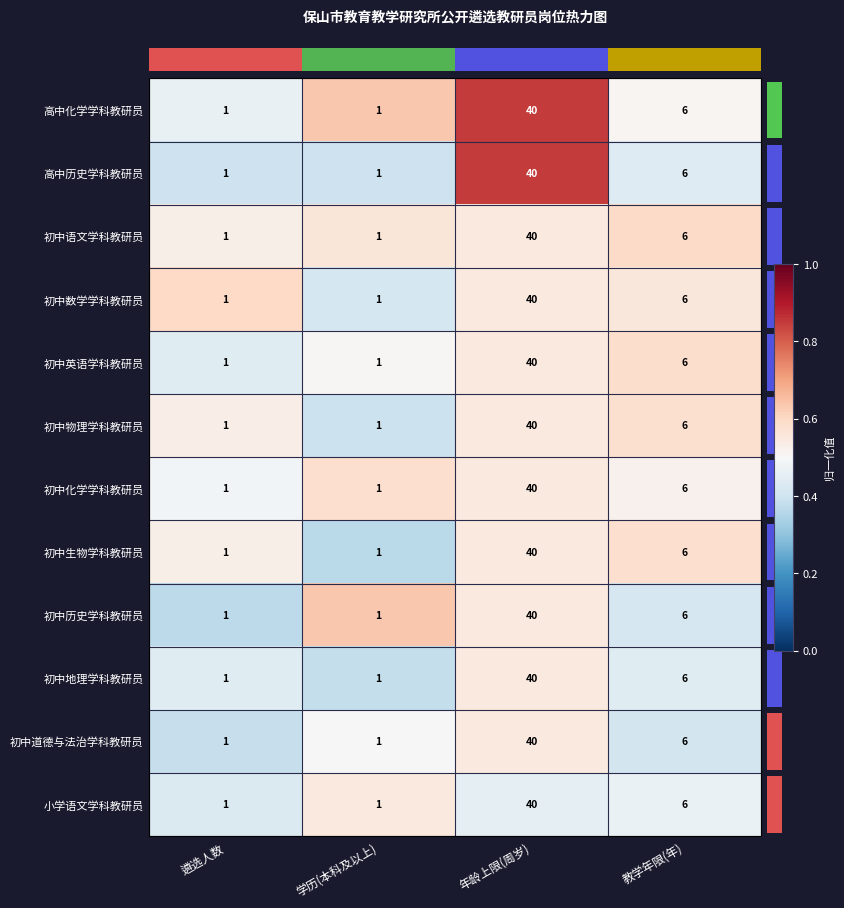

At which category does the chart reach its peak across all series?

年龄上限(周岁)